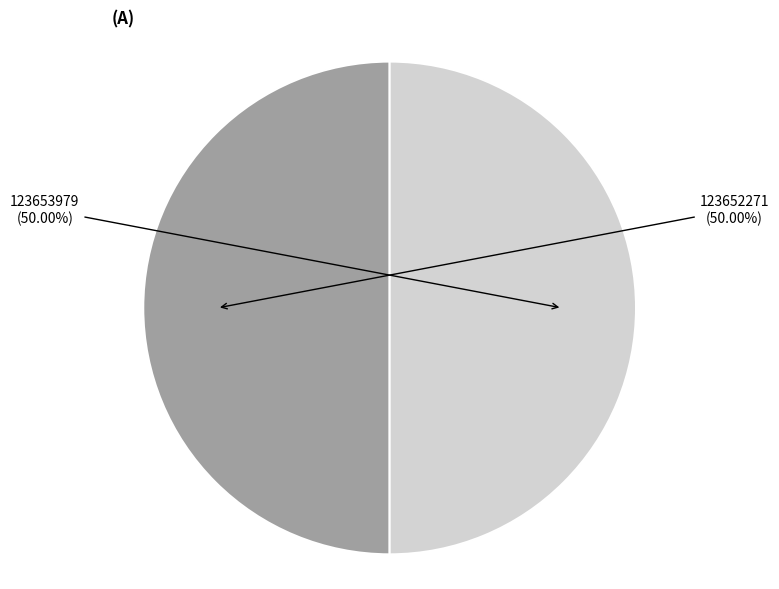

Rank the categories by value from highest to lowest.

123653979, 123652271